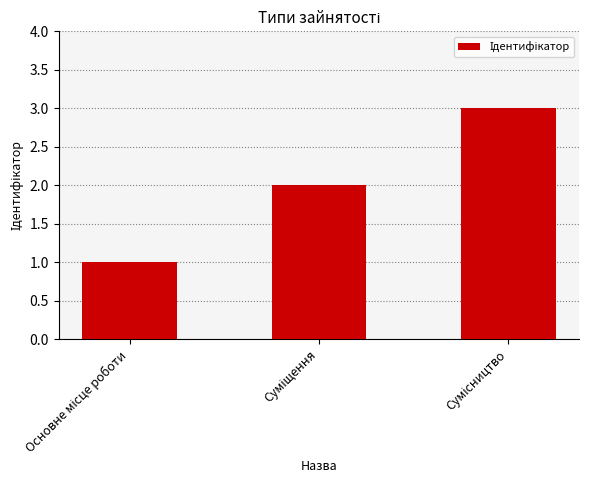

How many data points does each series have?

3